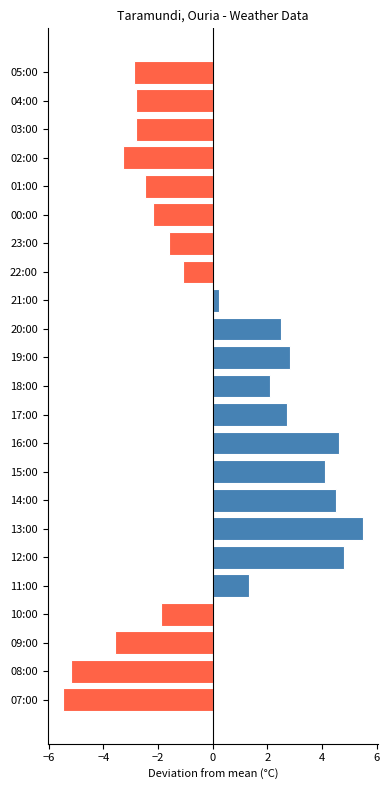

Reading top to bottom, transcribe all the data shown in this chart.

-2.9	-2.8	-2.8	-3.3	-2.5	-2.2	-1.6	-1.1	0.2	2.5	2.8	2.1	2.7	4.6	4.1	4.5	5.5	4.8	1.3	-1.9	-3.6	-5.2	-5.5